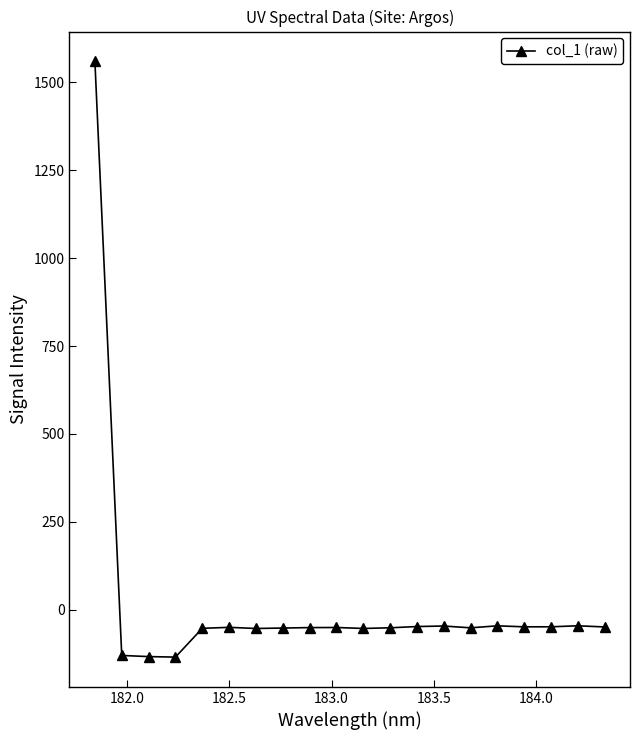

Is this an area chart (filled region under the line)?

No